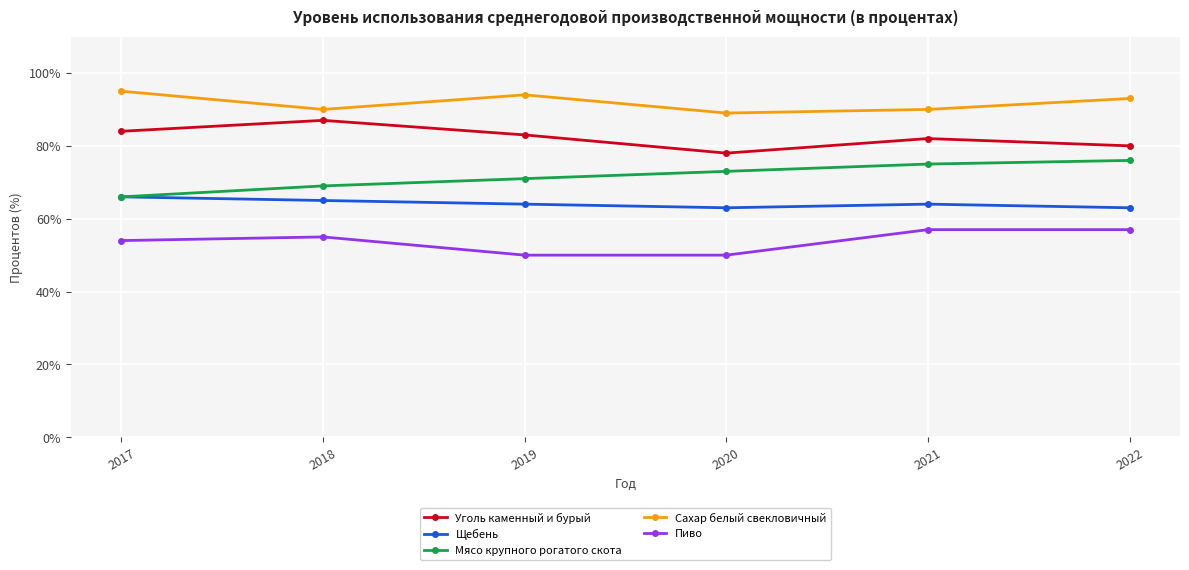

Reading left to right, extract all data points from this chart.

Уголь каменный и бурый: 84	87	83	78	82	80
Щебень: 66	65	64	63	64	63
Мясо крупного рогатого скота: 66	69	71	73	75	76
Сахар белый свекловичный: 95	90	94	89	90	93
Пиво: 54	55	50	50	57	57